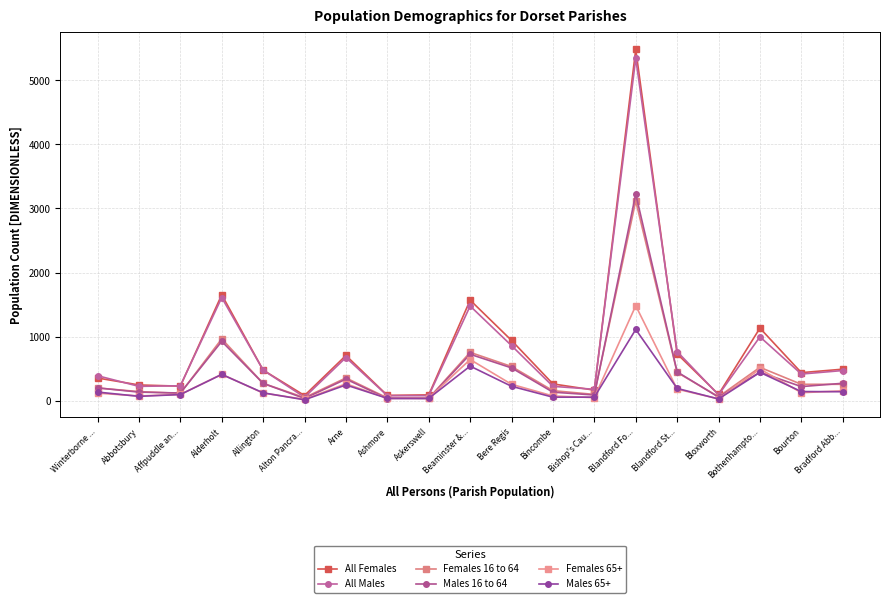

What are all the series names shown in the legend?

All Females, All Males, Females 16 to 64, Males 16 to 64, Females 65+, Males 65+